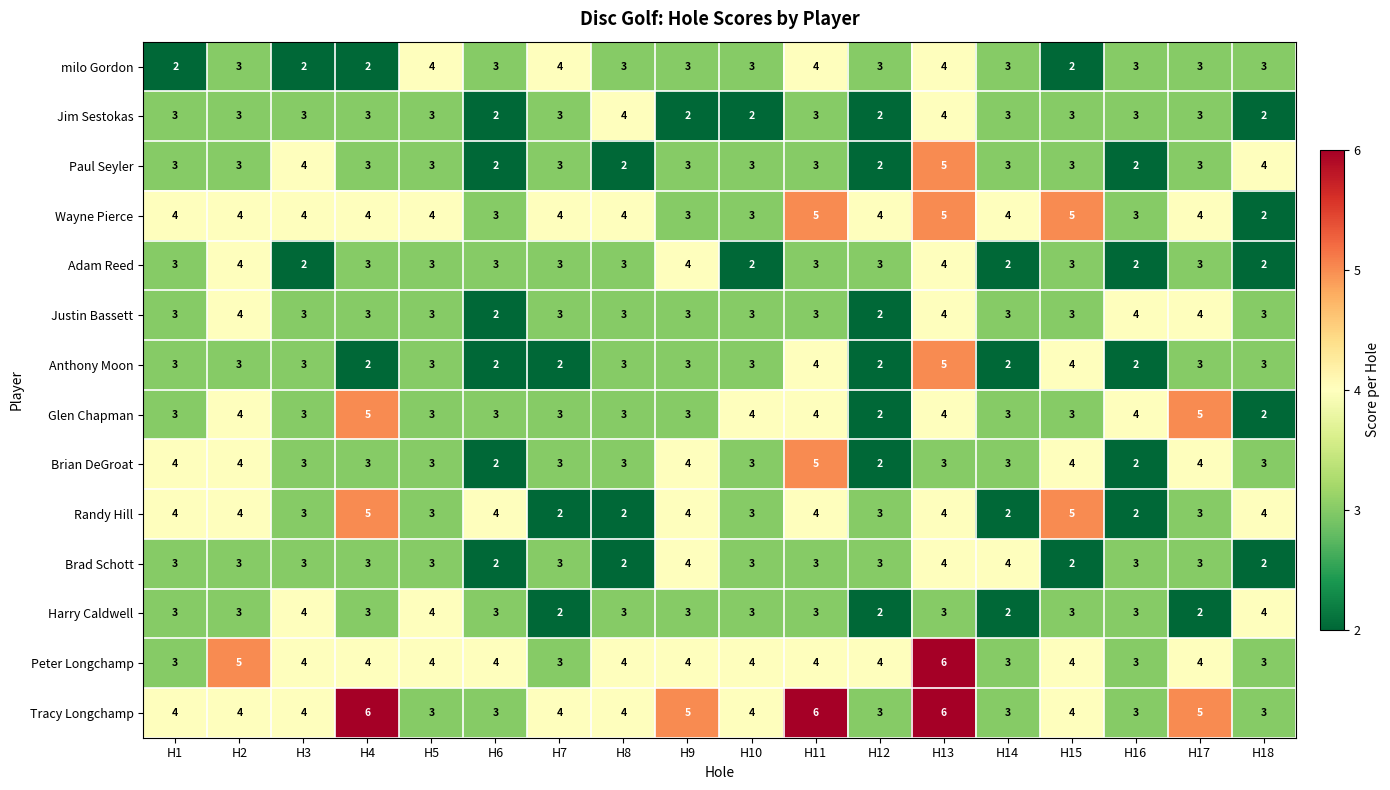

How many series are shown in this chart?

14